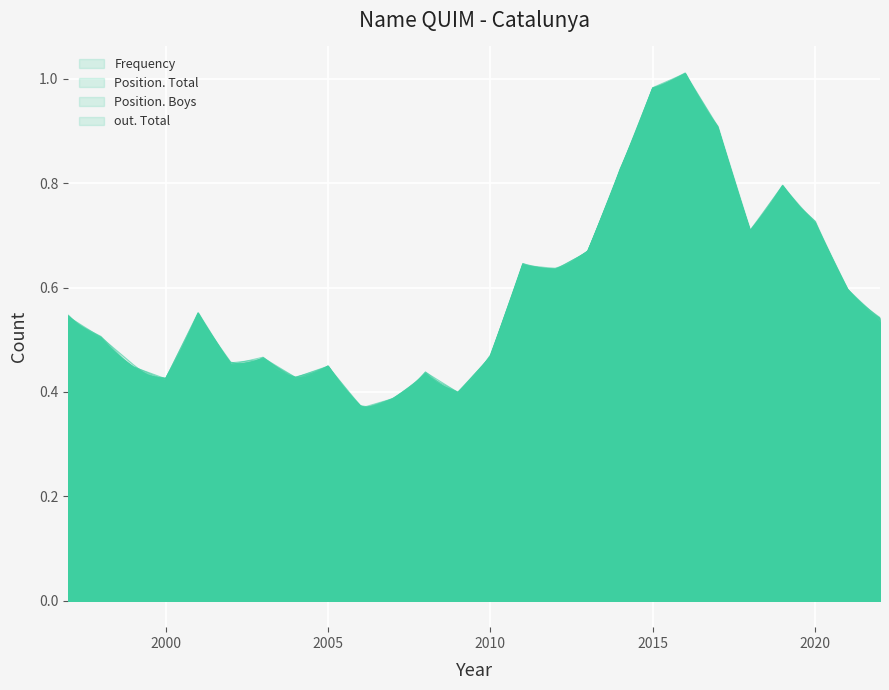

What is the total value across all series at 2000?

1.0